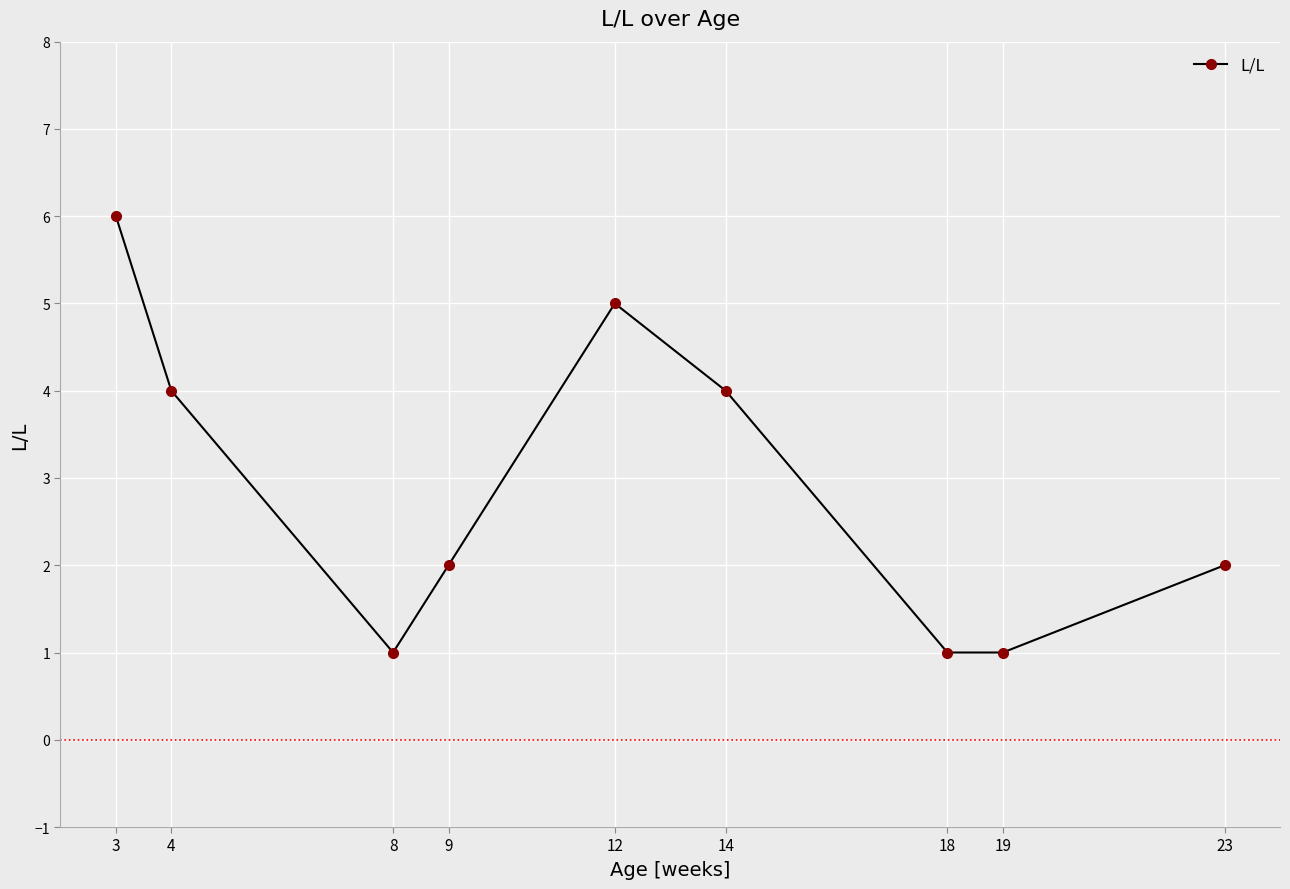

Approximately how many times larger is the value at 9 compared to 19?

2.0